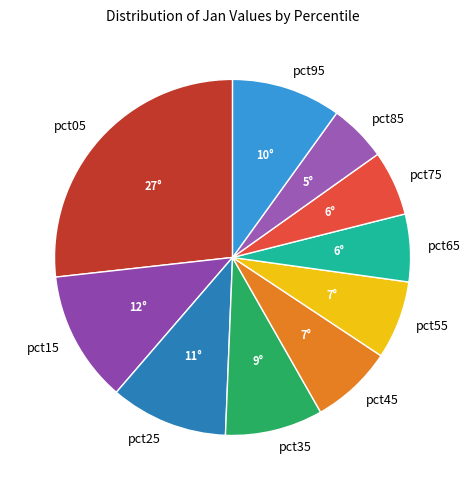

What is the largest slice in the pie chart?

pct05